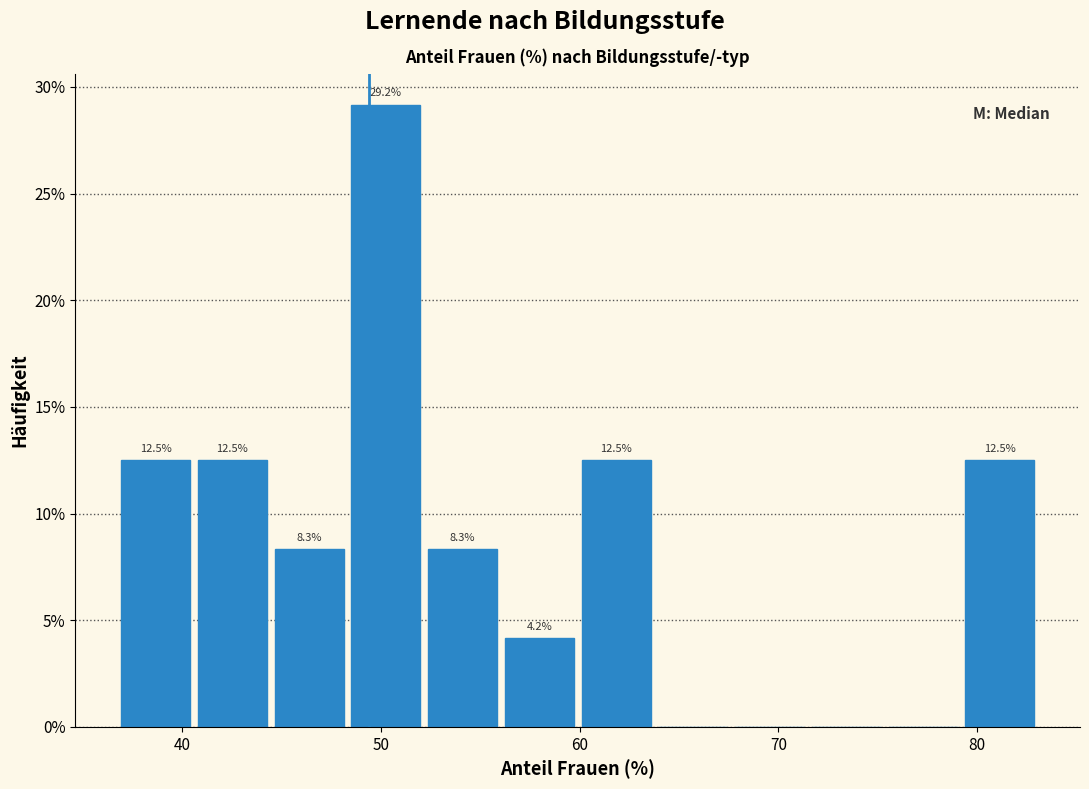

Read against the x-axis, roughly where is the centre of the tallest bar?

50